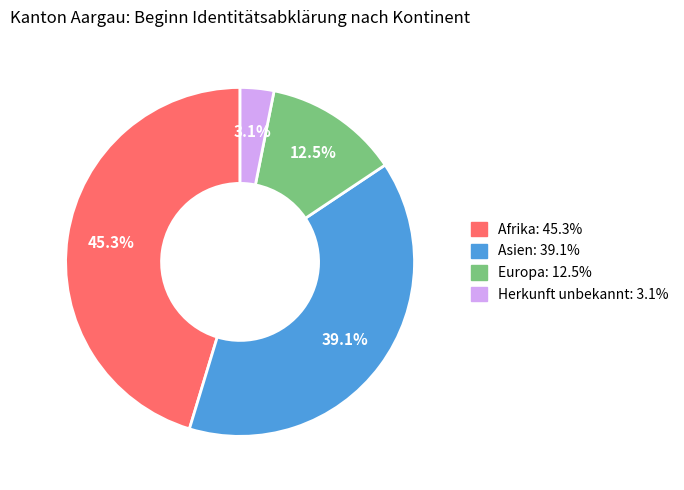

To the nearest percent, what is the average slice percentage?

25%